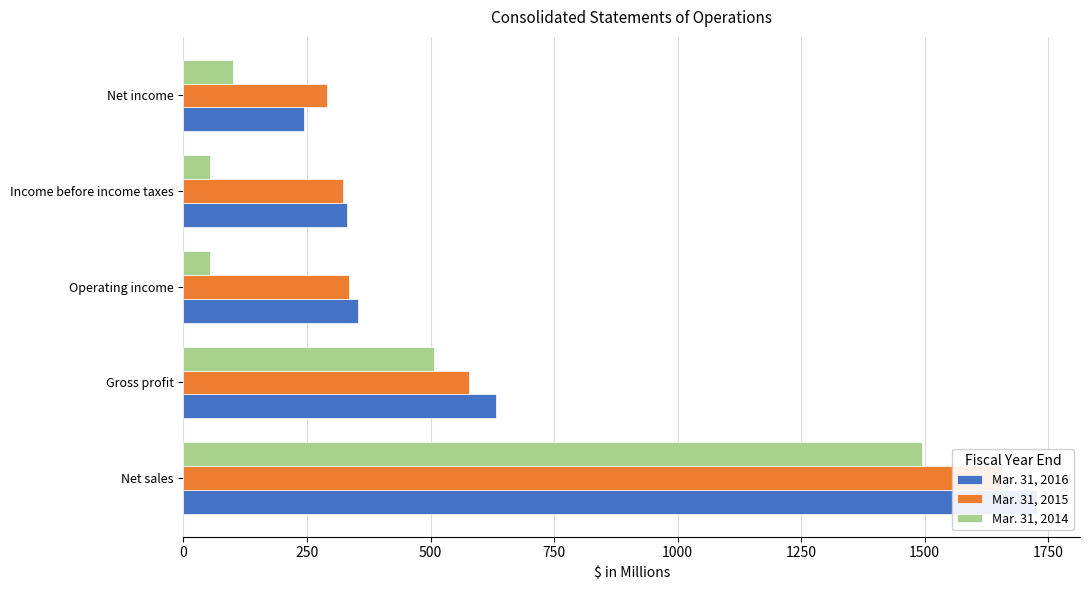

What is the value of the Mar. 31, 2014 bar at the 1st from the left?

1493.8